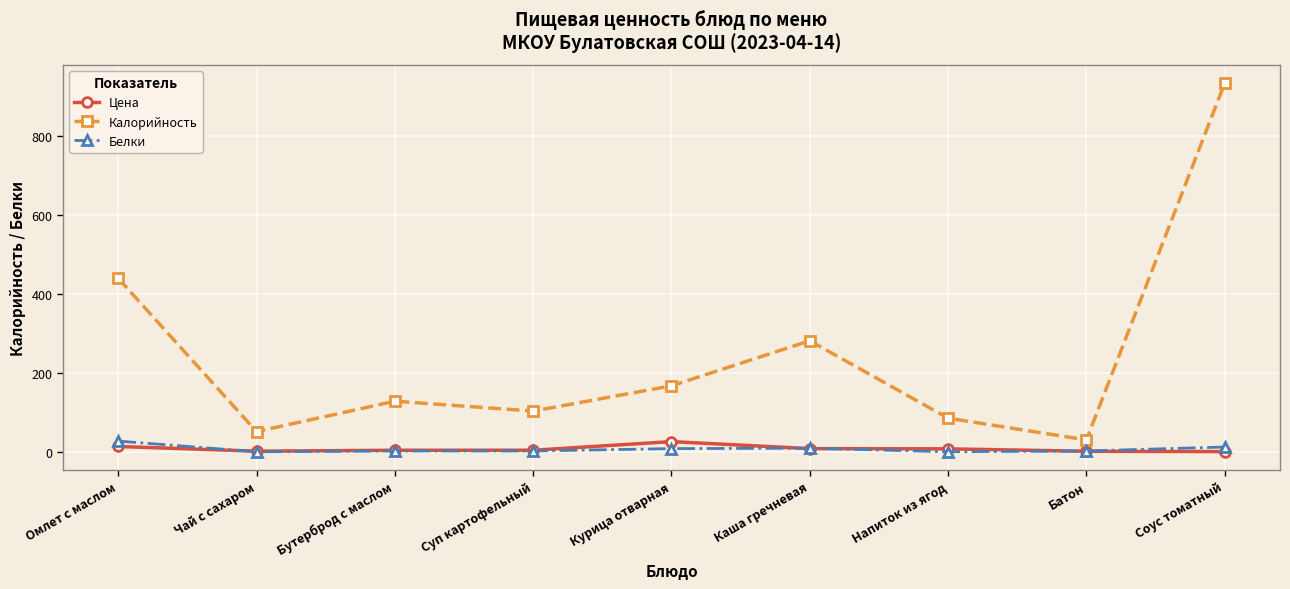

True or false: Белки and Калорийность cross at least once.

False